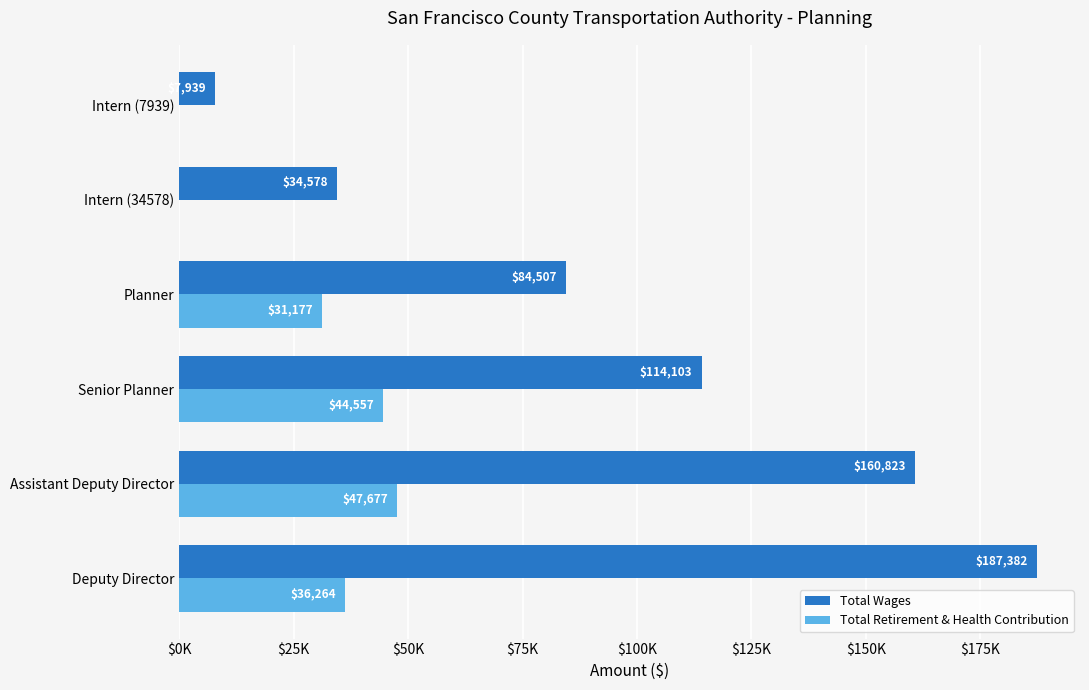

Which series has the widest spread of values?

Total Wages